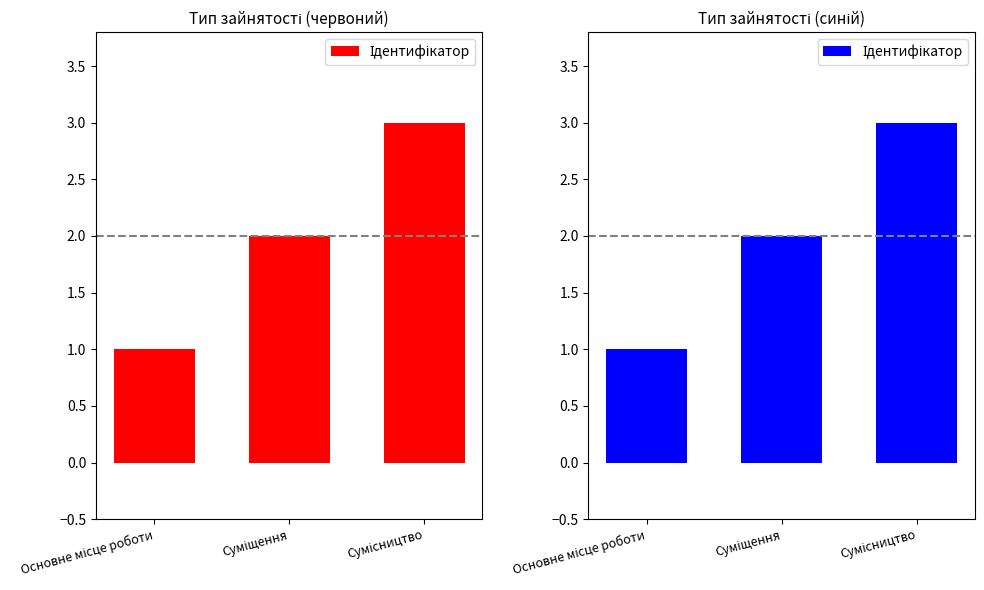

Count the number of values greater than 2.

1